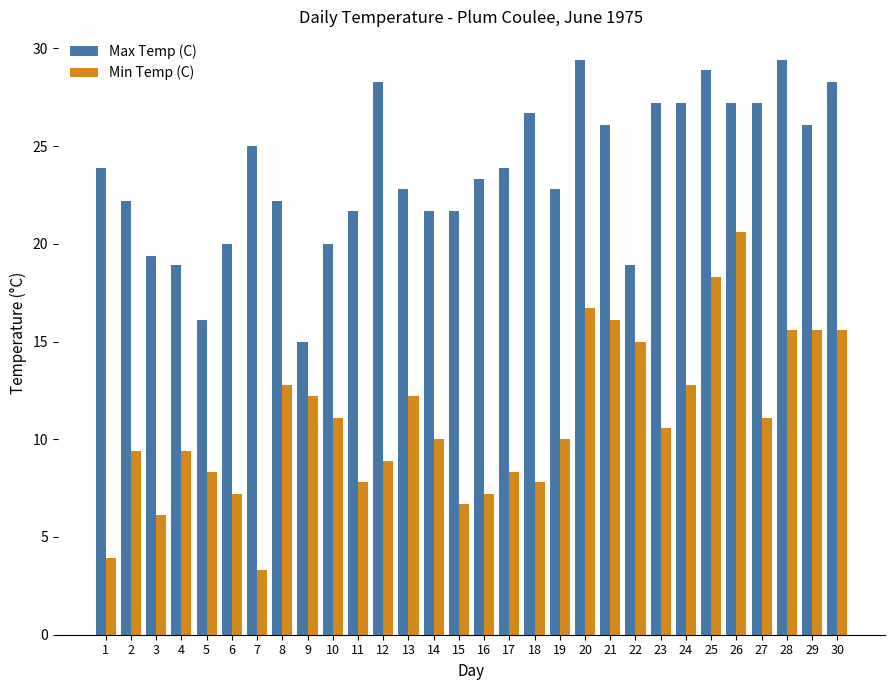

How many groups of bars are there?

30